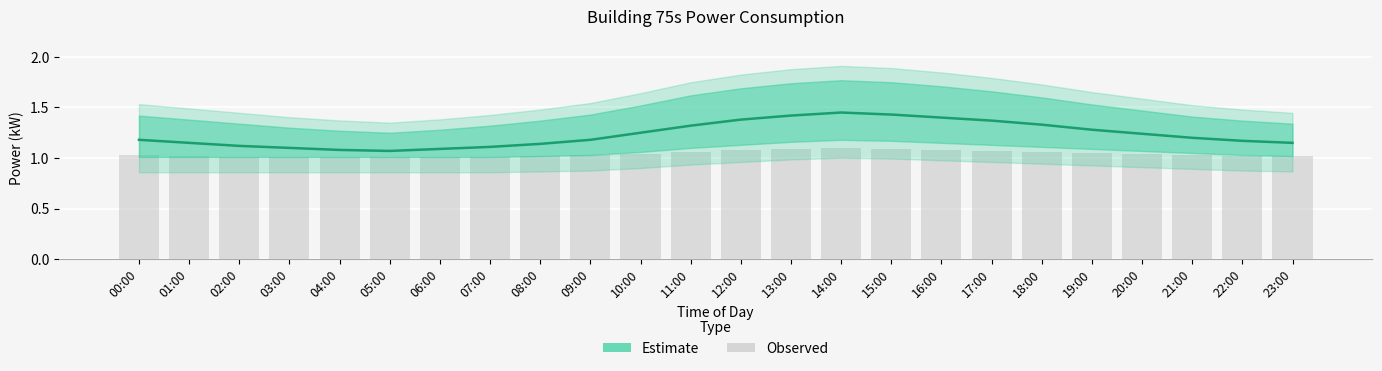

Reading left to right, extract all data points from this chart.

1.0	1.0	1.0	1.0	1.0	1.0	1.0	1.0	1.0	1.0	1.0	1.1	1.1	1.1	1.1	1.1	1.1	1.1	1.1	1.1	1.0	1.0	1.0	1.0